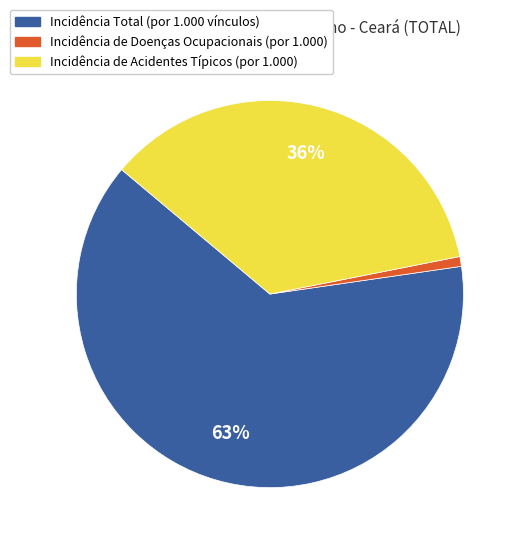

Count the number of slices in the pie.

3